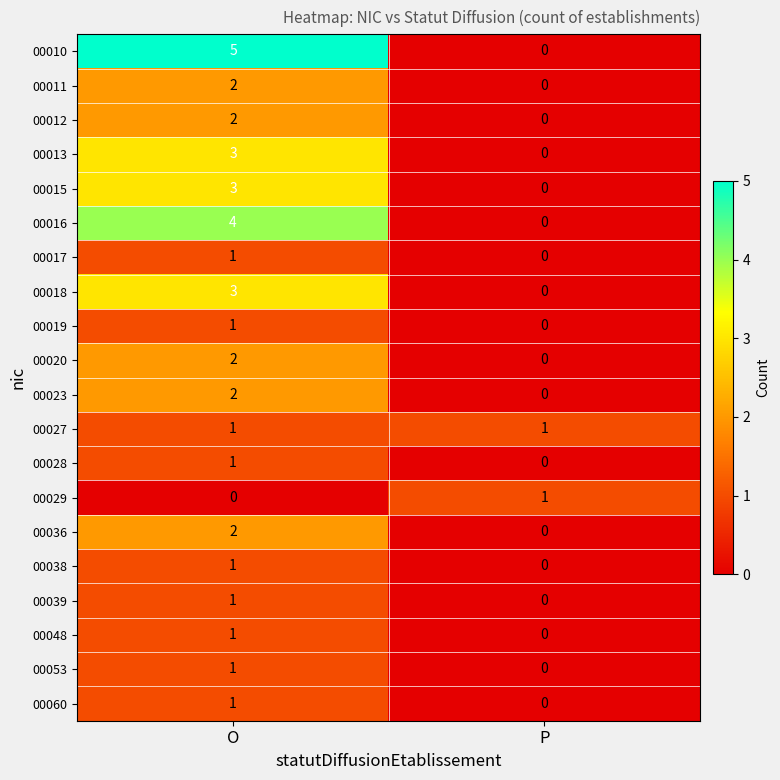

At which category is the sum across all series the highest?

O